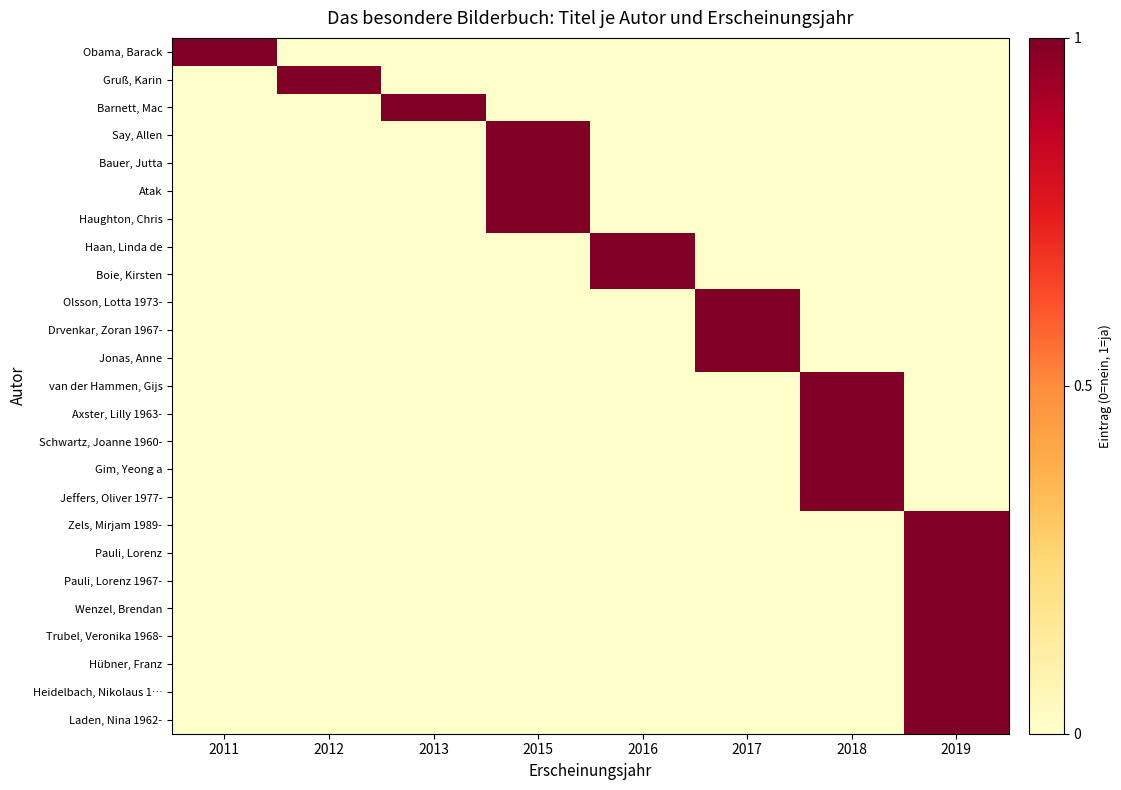

Rank the series by their maximum value, from lowest to highest.

Obama, Barack, Gruß, Karin, Barnett, Mac, Say, Allen, Bauer, Jutta, Atak, Haughton, Chris, Haan, Linda de, Boie, Kirsten, Olsson, Lotta 1973-, Drvenkar, Zoran 1967-, Jonas, Anne, van der Hammen, Gijs, Axster, Lilly 1963-, Schwartz, Joanne 1960-, Gim, Yeong a, Jeffers, Oliver 1977-, Zels, Mirjam 1989-, Pauli, Lorenz, Pauli, Lorenz 1967-, Wenzel, Brendan, Trubel, Veronika 1968-, Hübner, Franz, Heidelbach, Nikolaus 1…, Laden, Nina 1962-